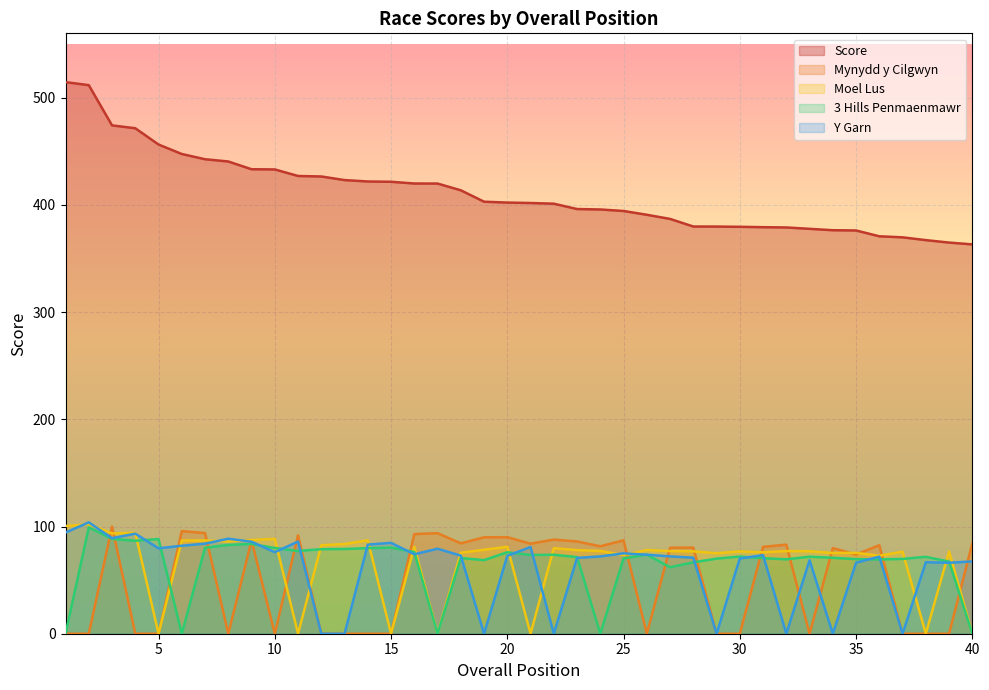

Reading left to right, extract all data points from this chart.

Score: 1=514.5	2=511.7	3=474.1	4=471.5	5=456.3	6=447.4	7=442.6	8=440.5	9=433.2	10=433.1	11=426.9	12=426.5	13=423.1	14=421.8	15=421.5	16=419.9	17=419.9	18=413.6	19=402.9	20=402.1	21=401.7	22=401.1	23=396.1	24=395.7	25=394.3	26=390.8	27=386.9	28=379.8	29=379.8	30=379.5	31=379.2	32=378.9	33=377.7	34=376.4	35=376.1	36=370.7	37=369.7	38=367.1	39=364.8	40=363.1
Mynydd y Cilgwyn: 1=0.0	2=0.0	3=99.9	4=0.0	5=0.0	6=95.7	7=93.9	8=0.0	9=87.0	10=0.0	11=91.8	12=0.0	13=0.0	14=0.0	15=0.0	16=92.9	17=93.8	18=84.3	19=89.9	20=90.0	21=84.0	22=87.8	23=86.1	24=81.6	25=87.1	26=0.0	27=80.2	28=80.3	29=0.0	30=0.0	31=81.0	32=83.1	33=0.0	34=79.9	35=73.9	36=82.5	37=0.0	38=0.0	39=0.0	40=84.3
Moel Lus: 1=100.4	2=102.1	3=93.6	4=94.1	5=0.0	6=86.9	7=87.0	8=86.0	9=87.4	10=88.5	11=0.0	12=82.5	13=83.7	14=87.1	15=0.0	16=81.1	17=0.0	18=75.5	19=78.3	20=81.1	21=0.0	22=79.8	23=78.0	24=77.2	25=73.3	26=78.1	27=77.1	28=76.8	29=75.1	30=76.8	31=76.0	32=77.1	33=77.0	34=75.3	35=75.4	36=72.7	37=76.5	38=0.0	39=76.7	40=0.0
3 Hills Penmaenmawr: 1=0.0	2=99.1	3=88.5	4=86.7	5=88.3	6=0.0	7=80.2	8=82.8	9=83.7	10=80.0	11=77.2	12=78.8	13=79.0	14=79.8	15=80.4	16=76.2	17=0.0	18=70.6	19=68.6	20=76.0	21=73.5	22=73.7	23=71.5	24=0.0	25=70.2	26=73.8	27=62.0	28=66.6	29=70.0	30=72.0	31=70.5	32=69.4	33=71.8	34=70.8	35=69.6	36=69.3	37=69.8	38=71.7	39=67.3	40=0.0
Y Garn: 1=94.4	2=103.8	3=89.1	4=93.3	5=79.6	6=82.1	7=84.0	8=88.6	9=85.8	10=76.1	11=86.0	12=0.0	13=0.0	14=83.1	15=84.8	16=74.1	17=79.3	18=72.8	19=0.0	20=72.6	21=80.9	22=0.0	23=70.7	24=72.1	25=75.0	26=73.7	27=72.2	28=70.9	29=0.0	30=70.2	31=73.3	32=0.0	33=68.5	34=0.0	35=66.2	36=71.9	37=0.0	38=66.7	39=66.2	40=67.4